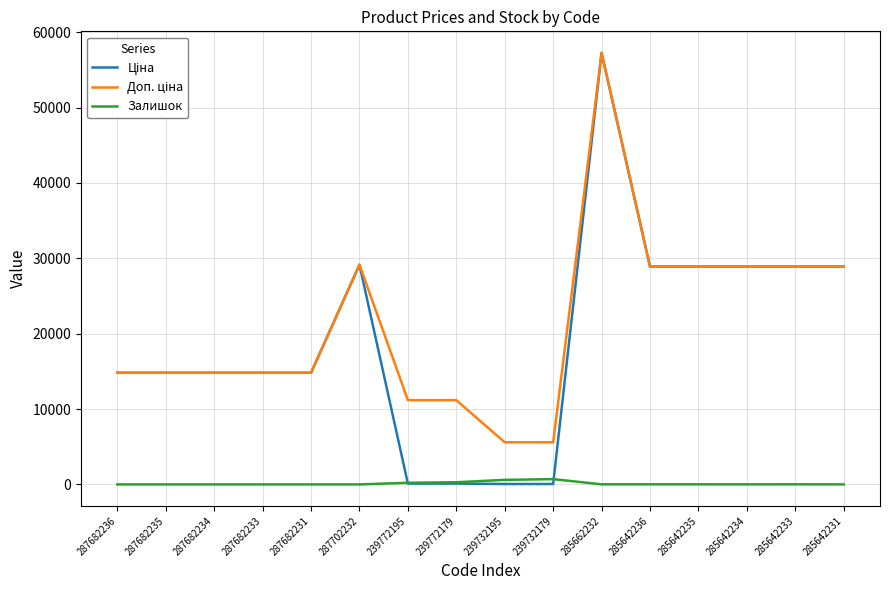

What is the total value across all series at 287702232?

58304.6